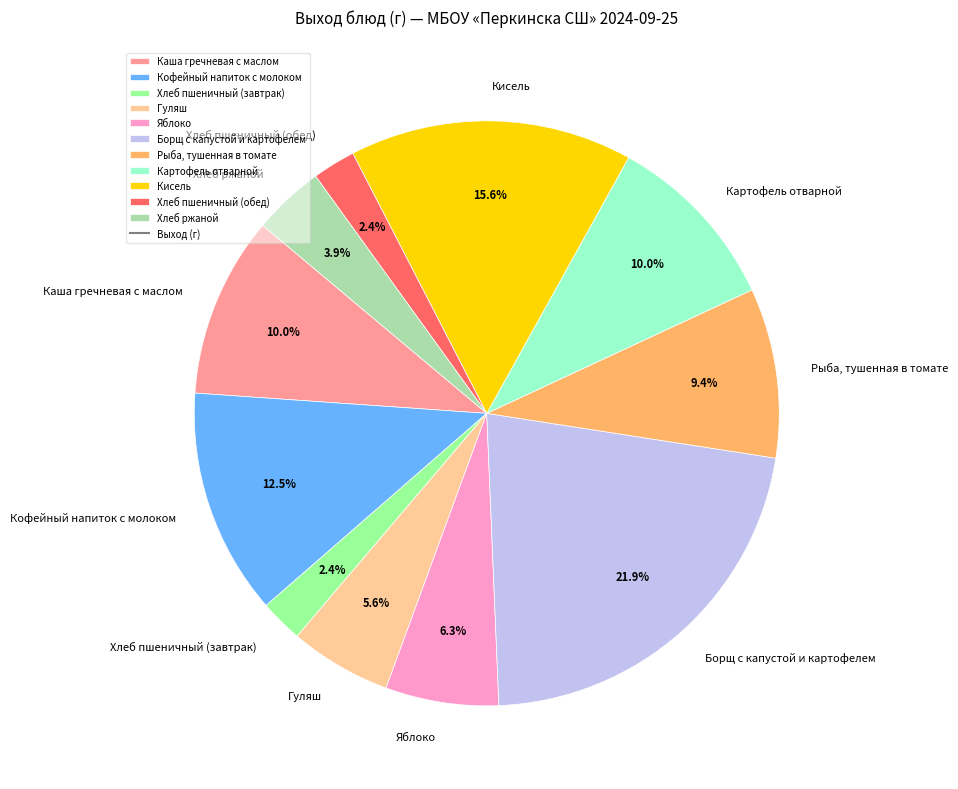

Combined, what portion of the pie is Каша гречневая с маслом and Хлеб пшеничный (обед)?

12.4%